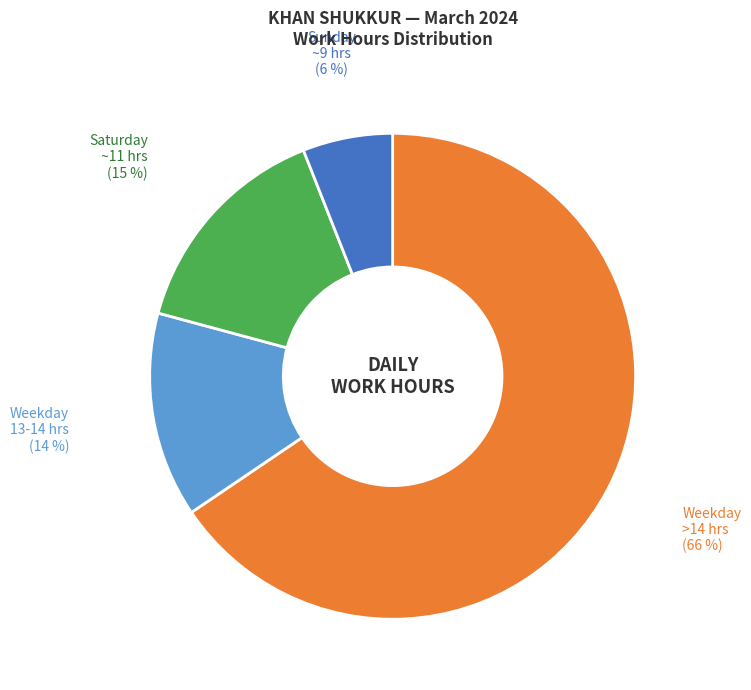

To the nearest percent, what is the average slice percentage?

25%